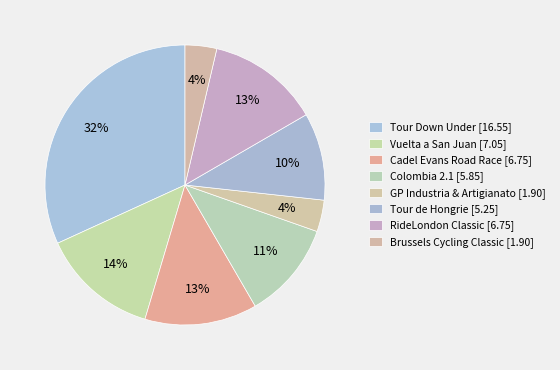

How many segments does this pie chart have?

8